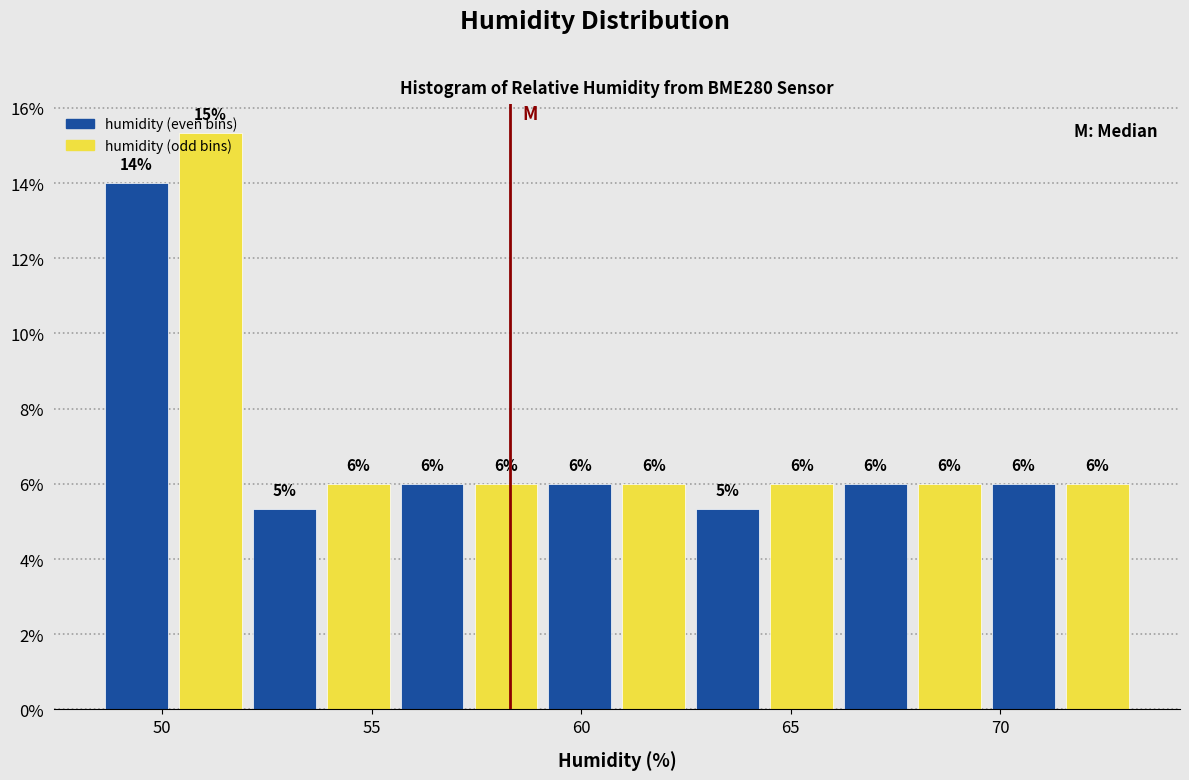

Read against the x-axis, roughly where is the centre of the tallest bar?

51.0